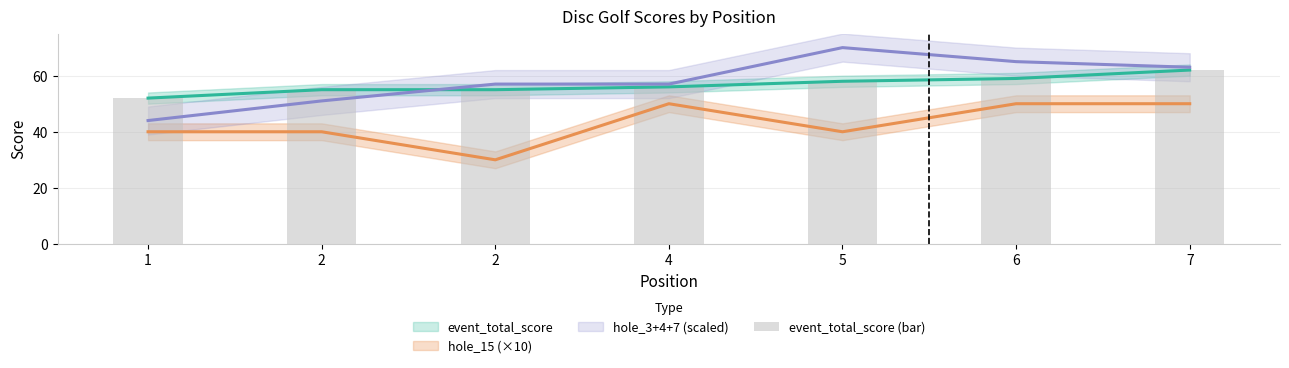

How many values are between 55 and 59?

5